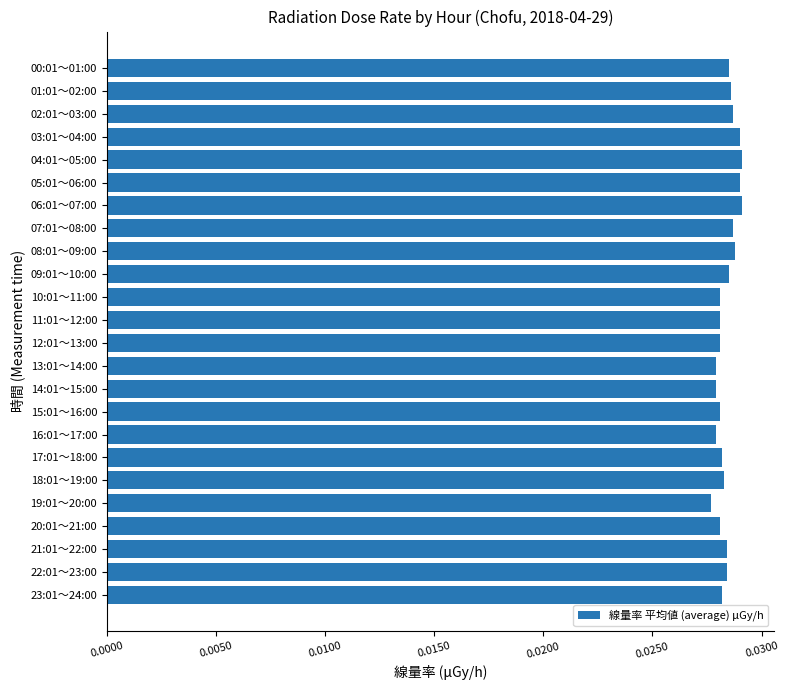

Which has a higher value, 07:01～08:00 or 14:01～15:00?

07:01～08:00